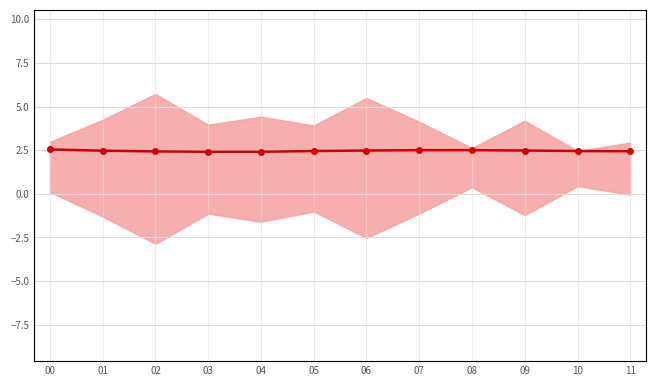

What is the smallest value displayed?

2.4